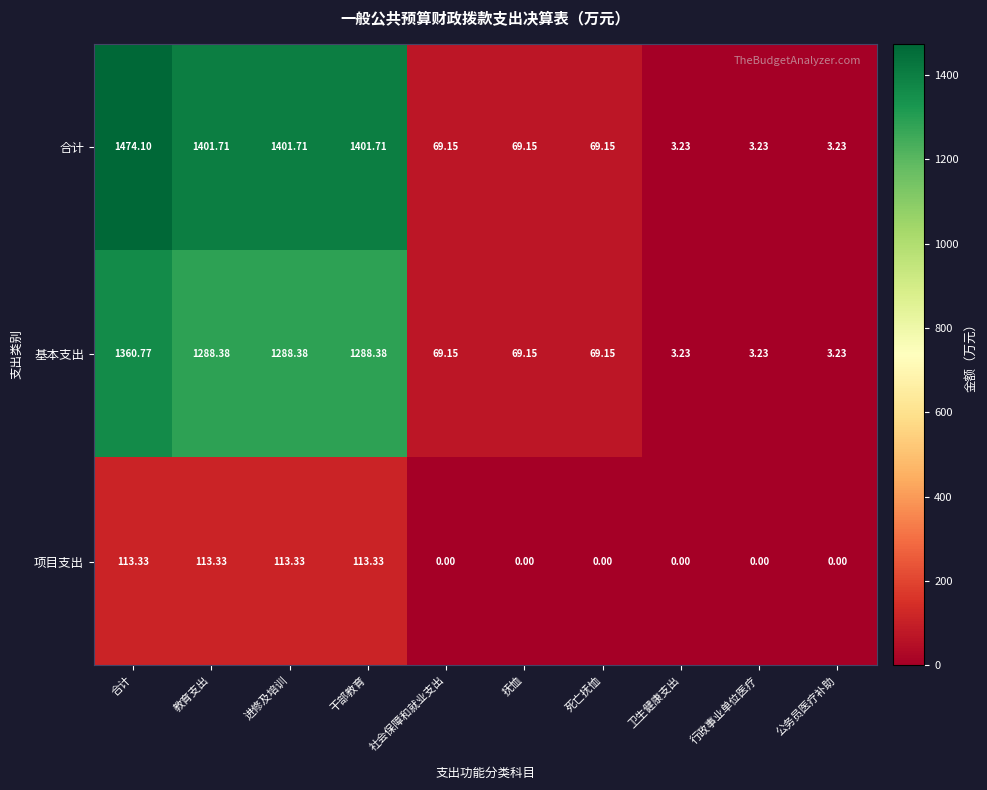

Which series has the largest total across all categories?

合计